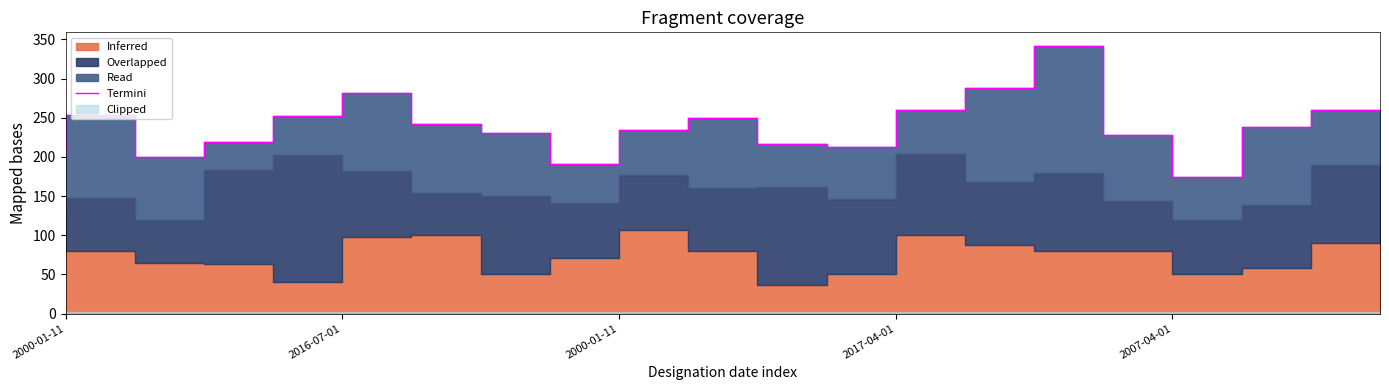

The chart shows a value of 238 at 18. True or false?

True